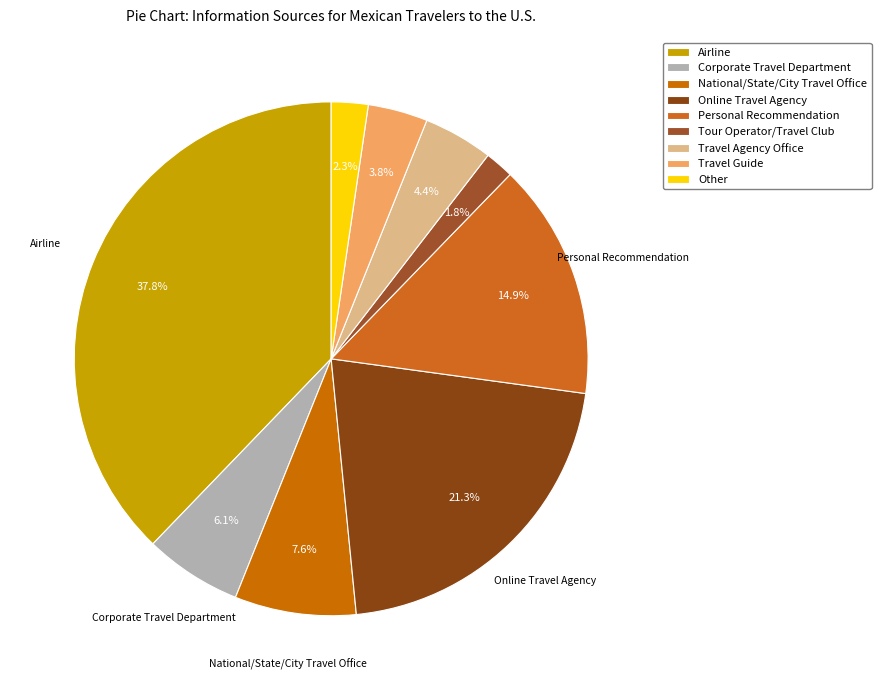

How many segments does this pie chart have?

9